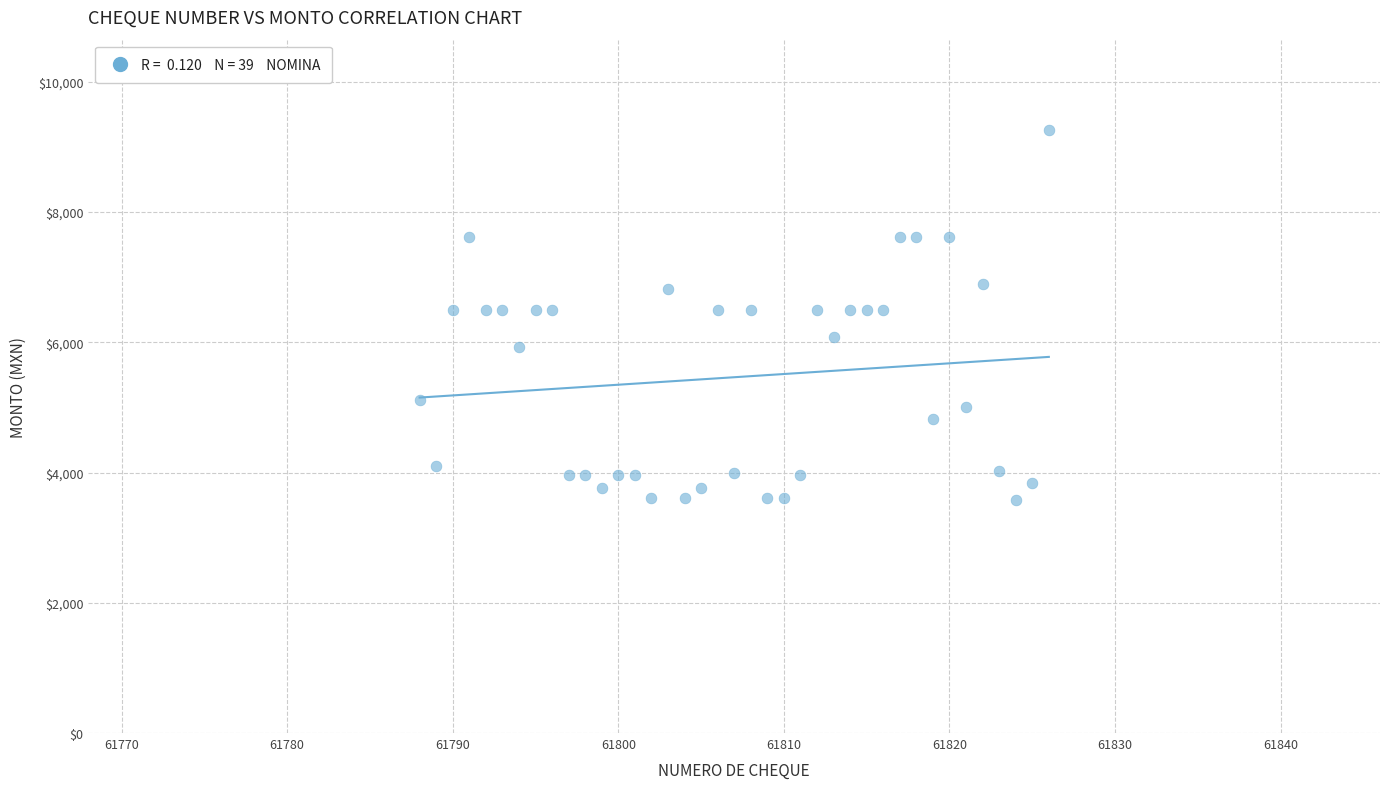

What is the range of X values (max minus min)?

38